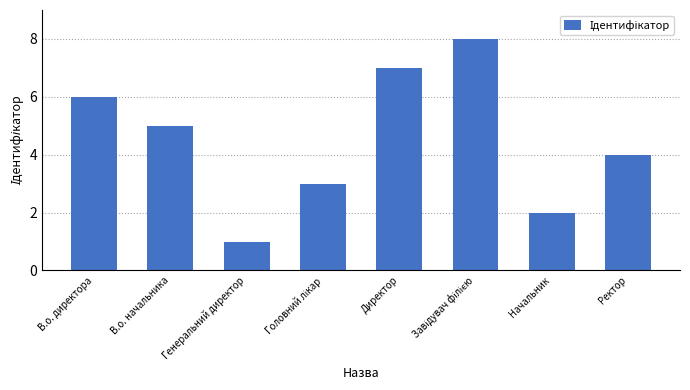

Where does the data first go above 5?

В.о. директора